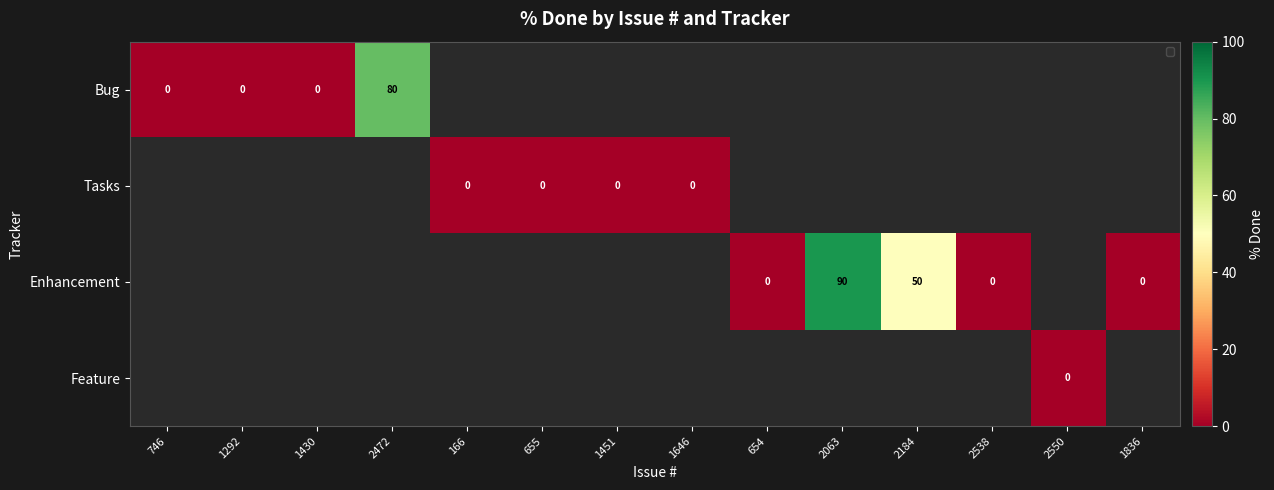

List the series in order of their peak value, lowest first.

Bug, Tasks, Enhancement, Feature